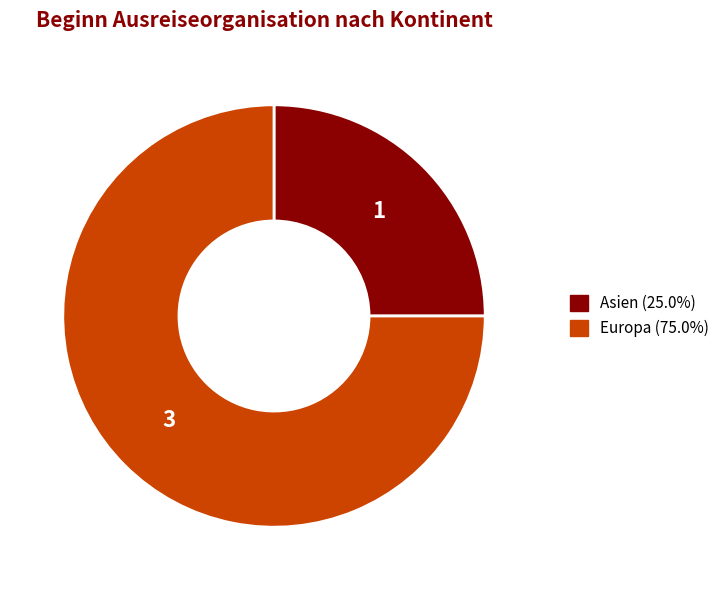

Is there a majority slice in this chart?

Yes